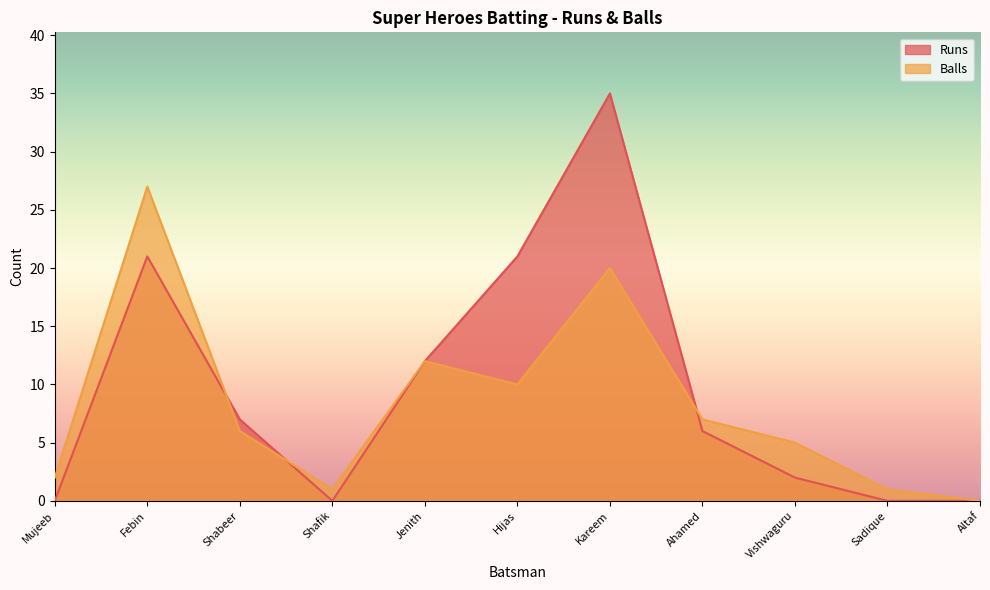

At Ahamed, list the series in order from largest to smallest.

Balls, Runs